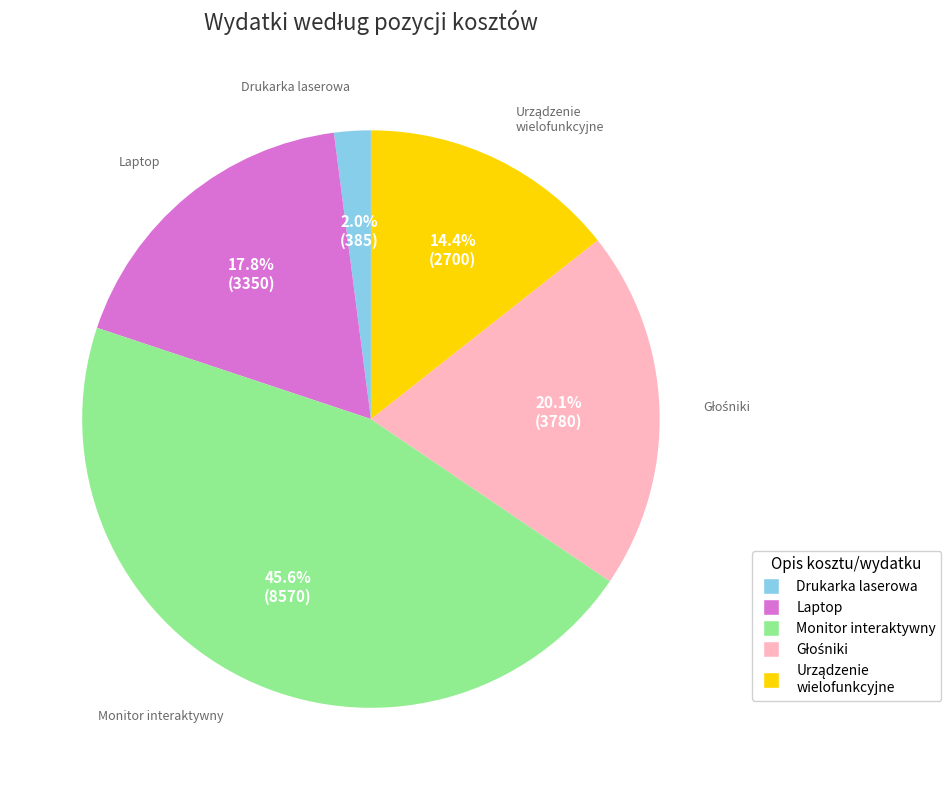

Is there a majority slice in this chart?

No